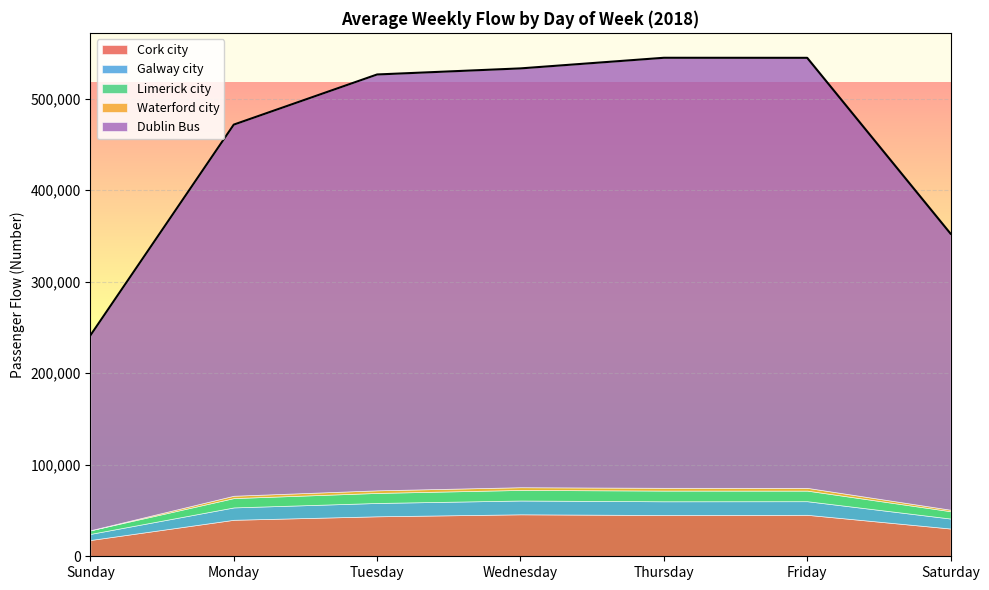

How many values in the Dublin Bus series exceed 454256?

3